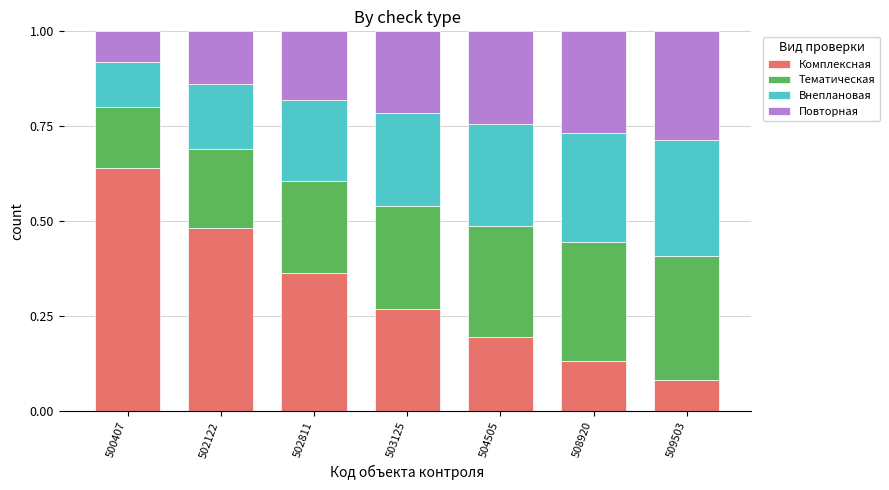

Which category has the lowest value in the Комплексная series?

509503